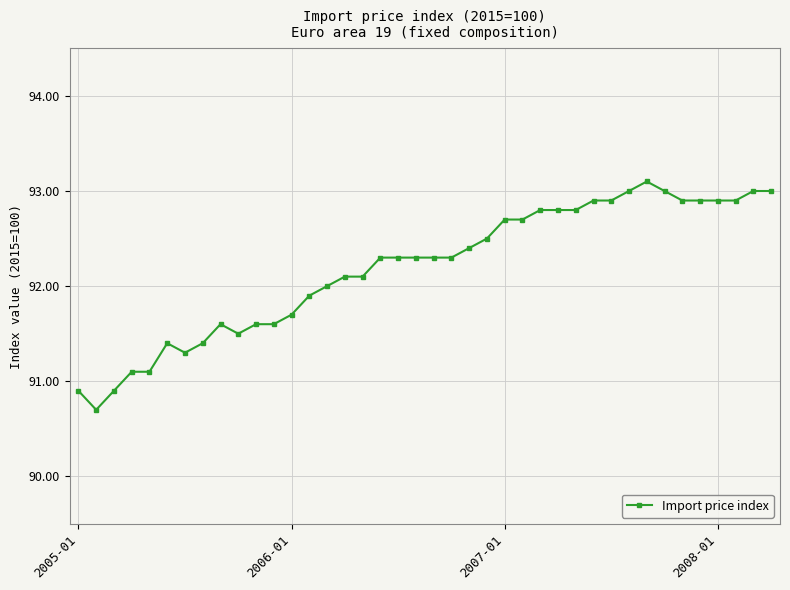

What is the average value?

92.2